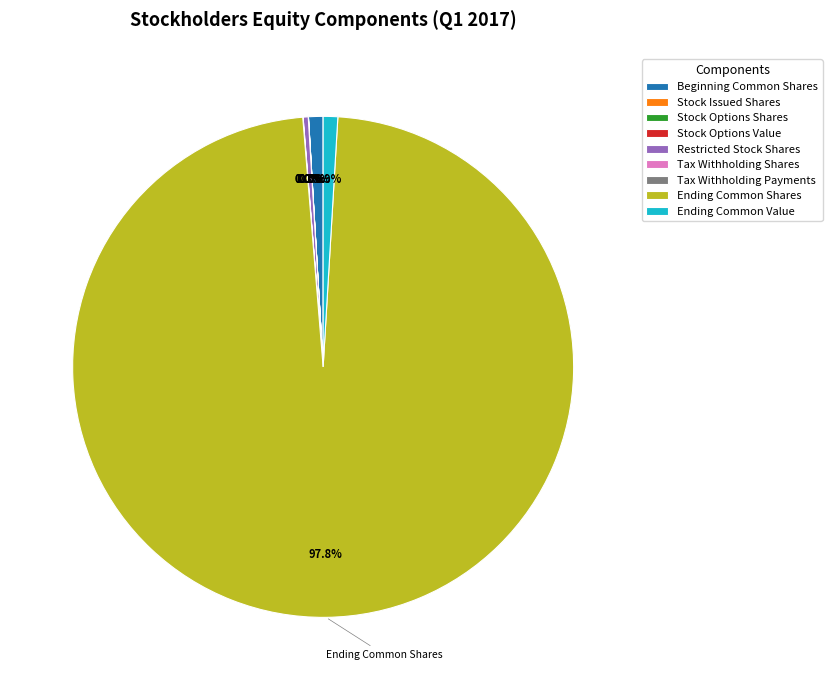

Which slice represents more than half of the pie?

Ending Common Shares